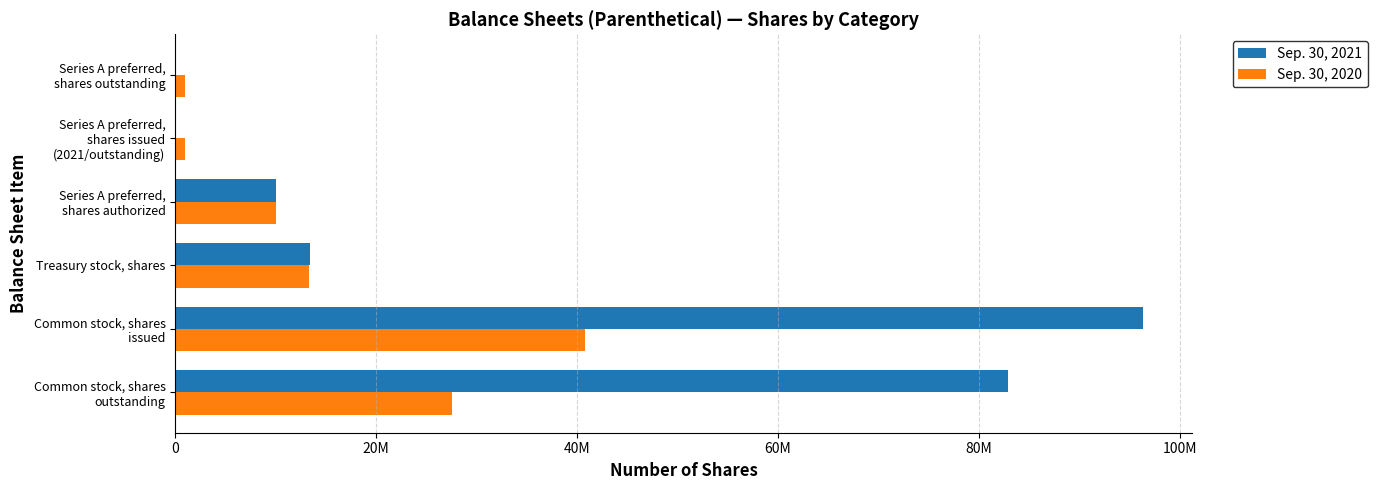

Reading right to left, list all the values displayed in this chart.

Sep. 30, 2021: 0	0	10000000	13414814	96342125	82927311
Sep. 30, 2020: 1000000	1000000	10000000	13287314	40792510	27505196